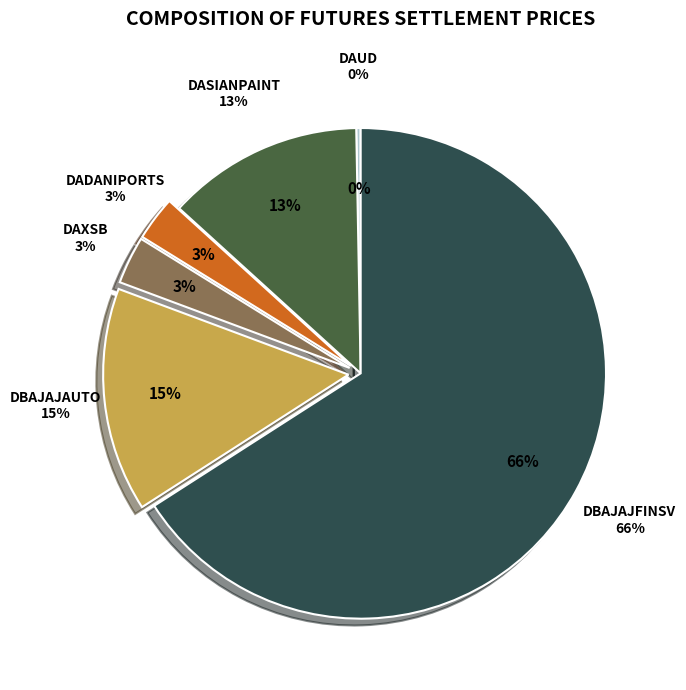

Does DBAJAJFINSV account for over 50% of the chart?

Yes